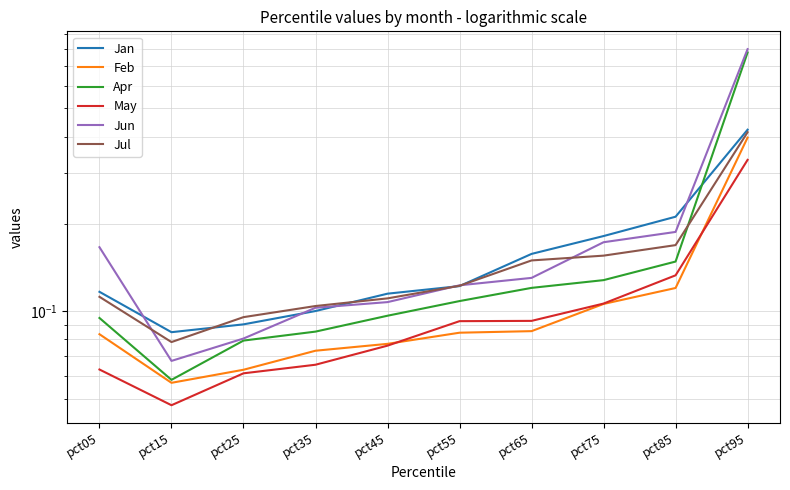

What is the average value of the Jul series?

0.2